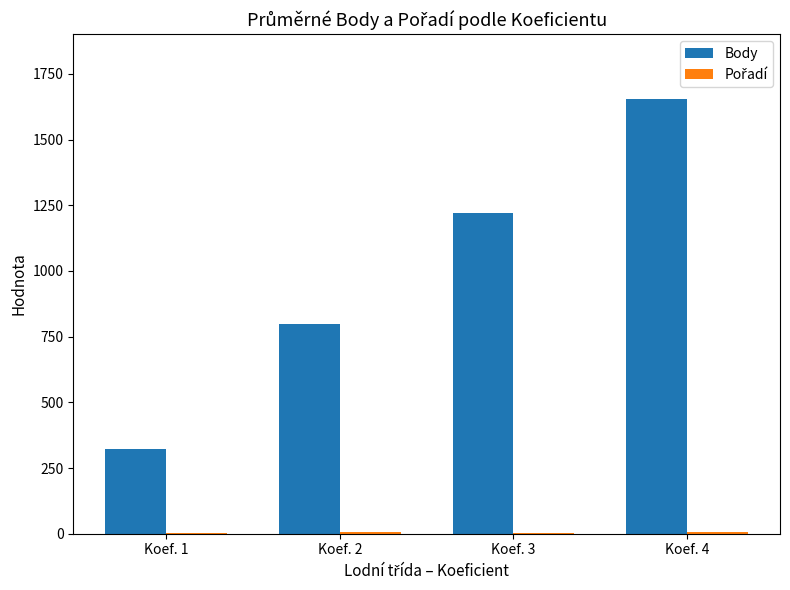

Between Koef. 1 and Koef. 2, which series saw the biggest shift?

Body